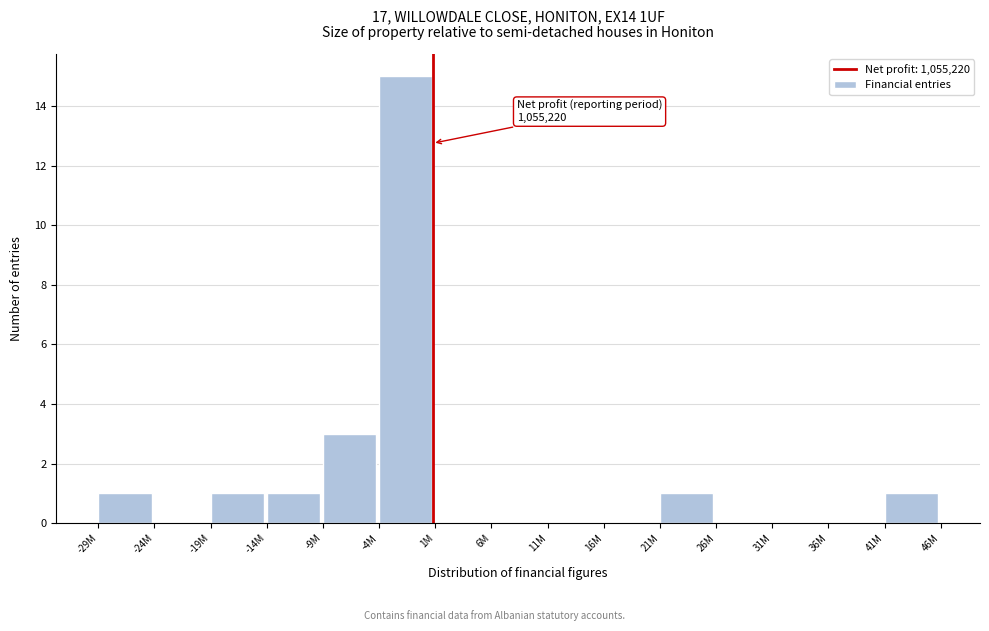

Reading left to right, what are all the values shown in this chart?

-29M=1	-24M=0	-19M=1	-14M=1	-9M=3	-4M=15	1M=0	6M=0	11M=0	16M=0	21M=1	26M=0	31M=0	36M=0	41M=1